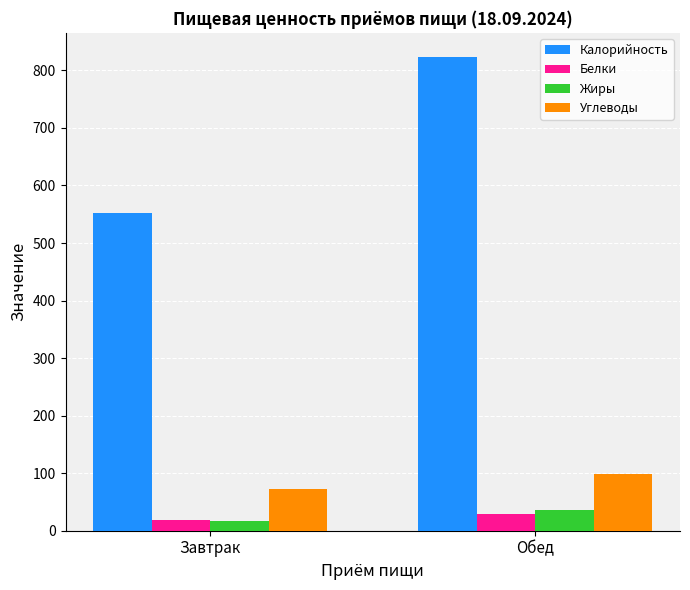

What is the label of the 1st bar from the right?

Обед